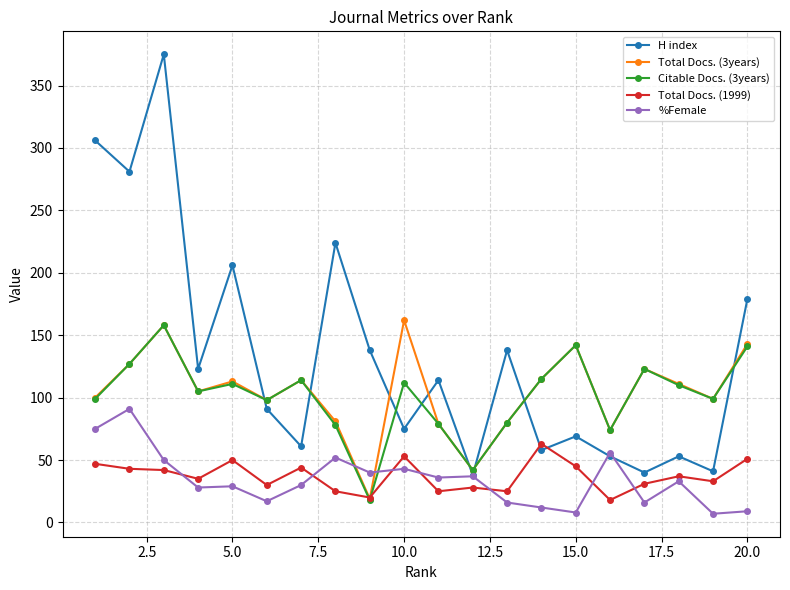

Which series has the largest total across all categories?

H index